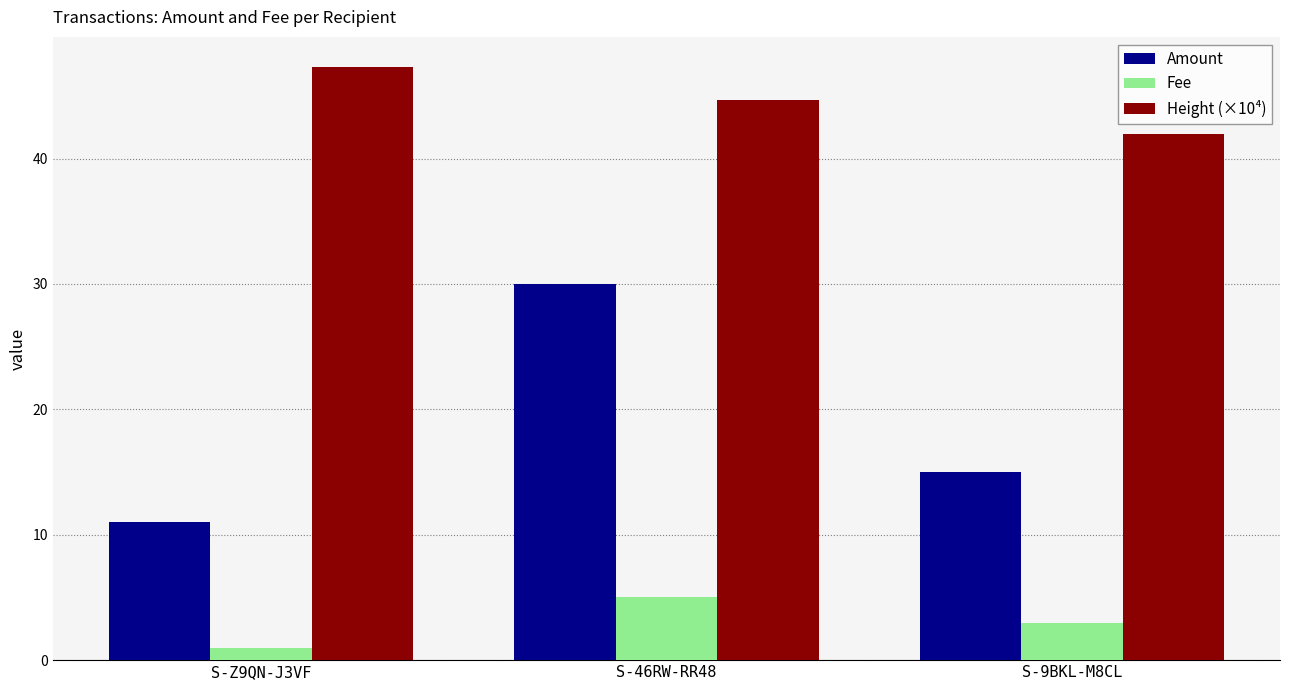

What is the maximum value shown in the chart?

47.3